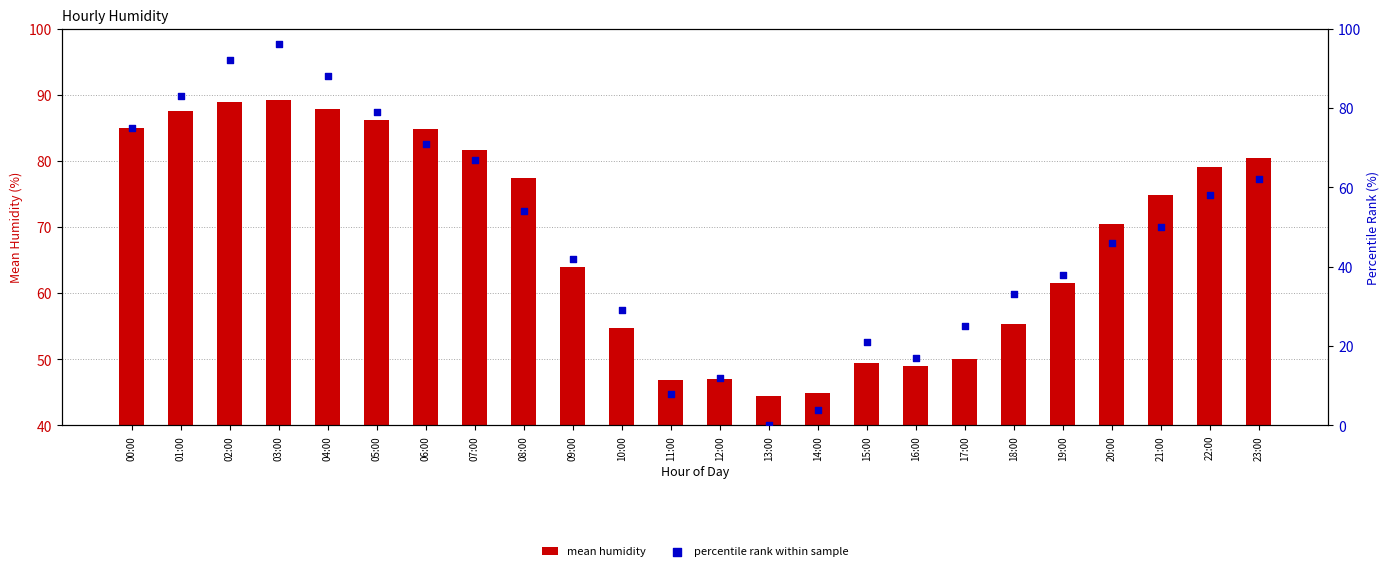

Which series has the largest total across all categories?

mean humidity